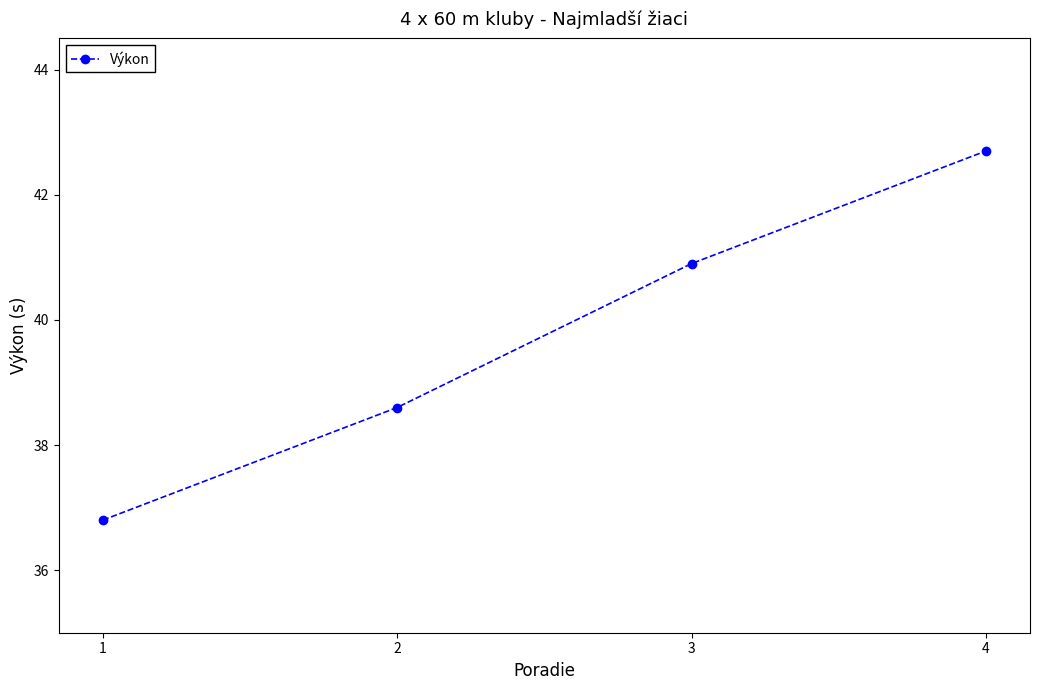

Reading right to left, list all the values displayed in this chart.

42.7	40.9	38.6	36.8